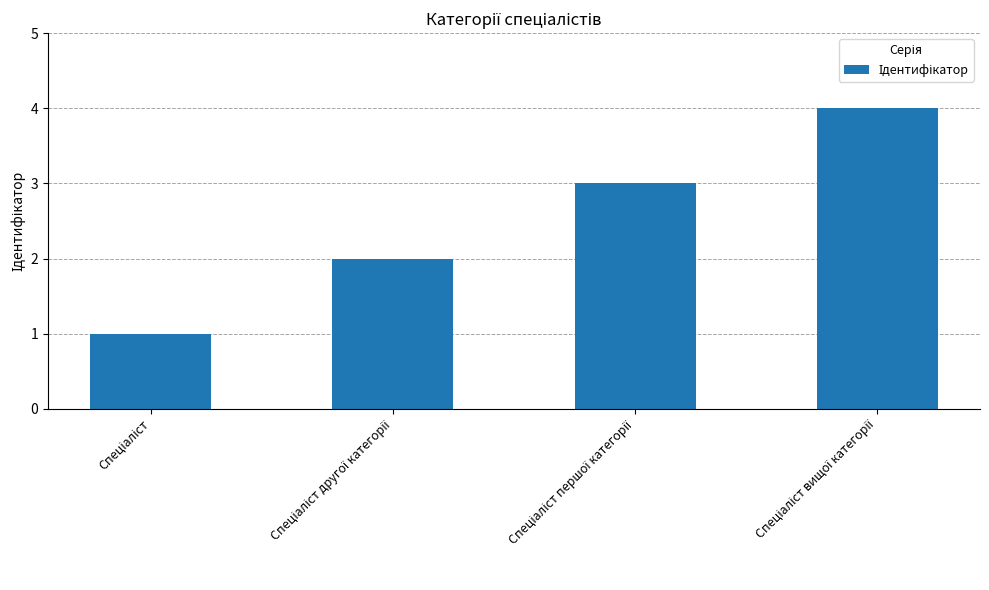

What is the maximum value shown in the chart?

4